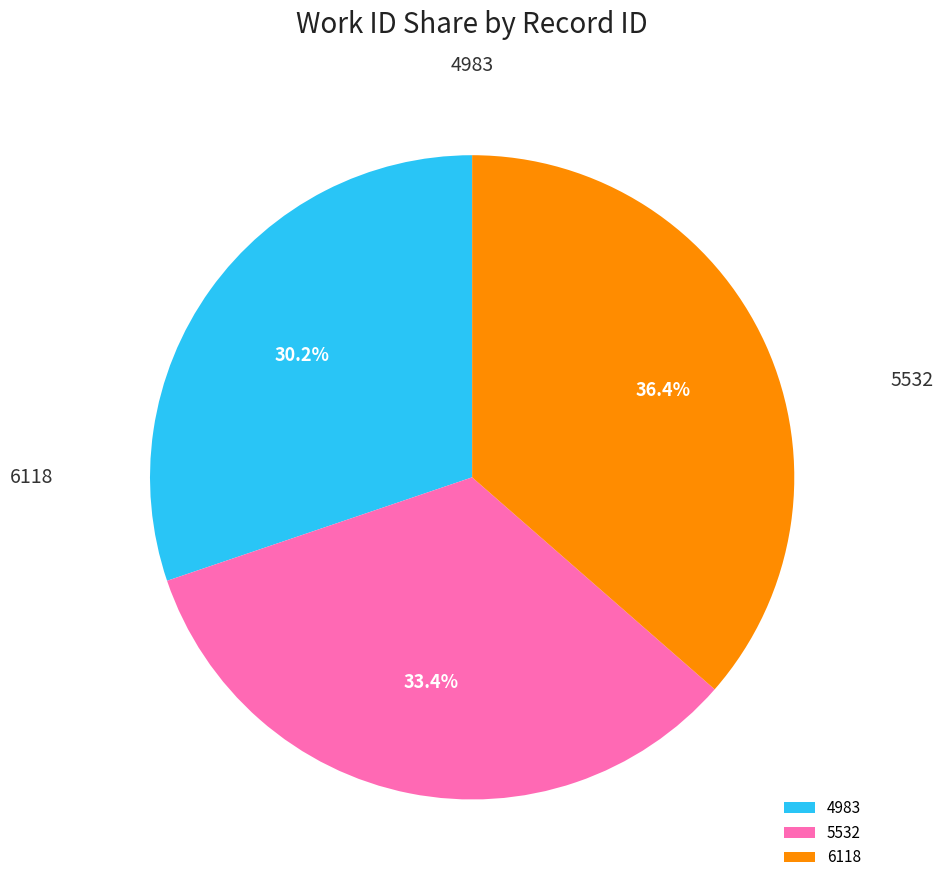

The 4983 slice represents 17% of the pie. True or false?

False